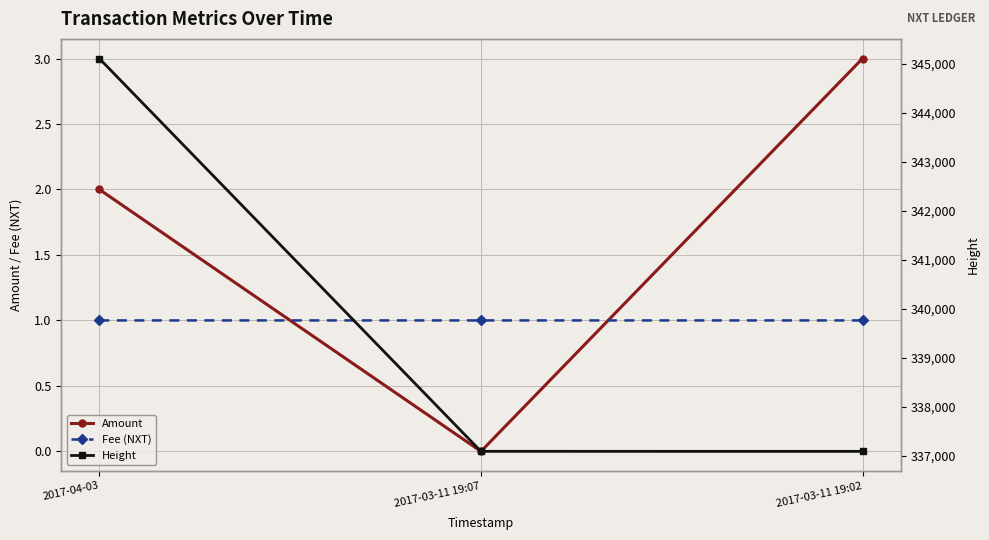

Rank the categories by Height value from highest to lowest.

2017-04-03, 2017-03-11 19:07, 2017-03-11 19:02